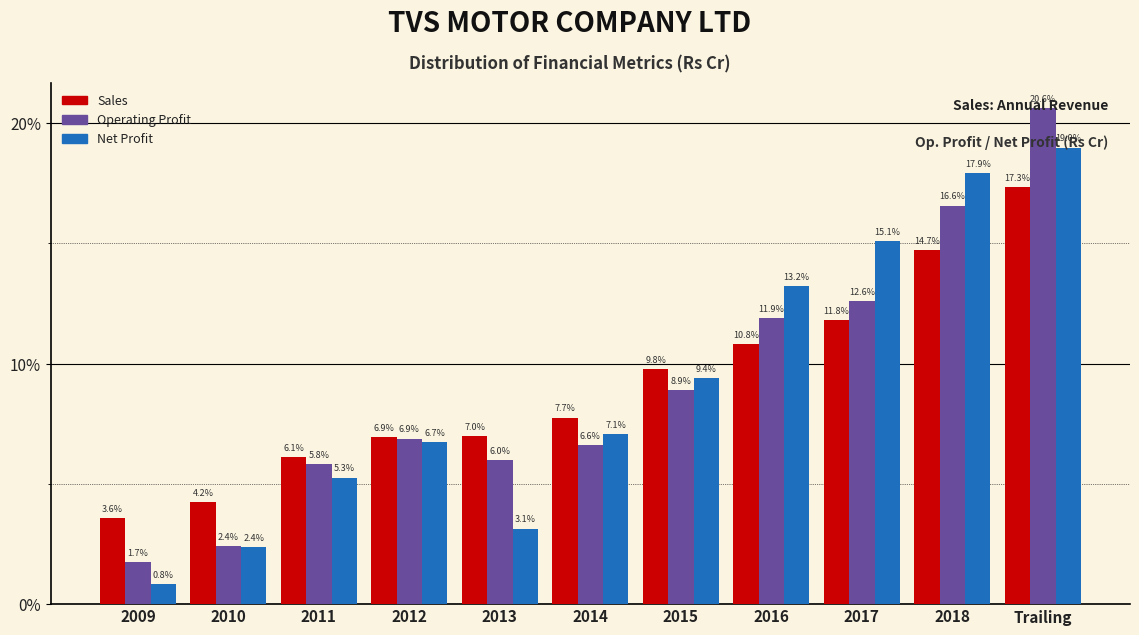

True or false: Operating Profit has a value of 3.3 at 2015.

False